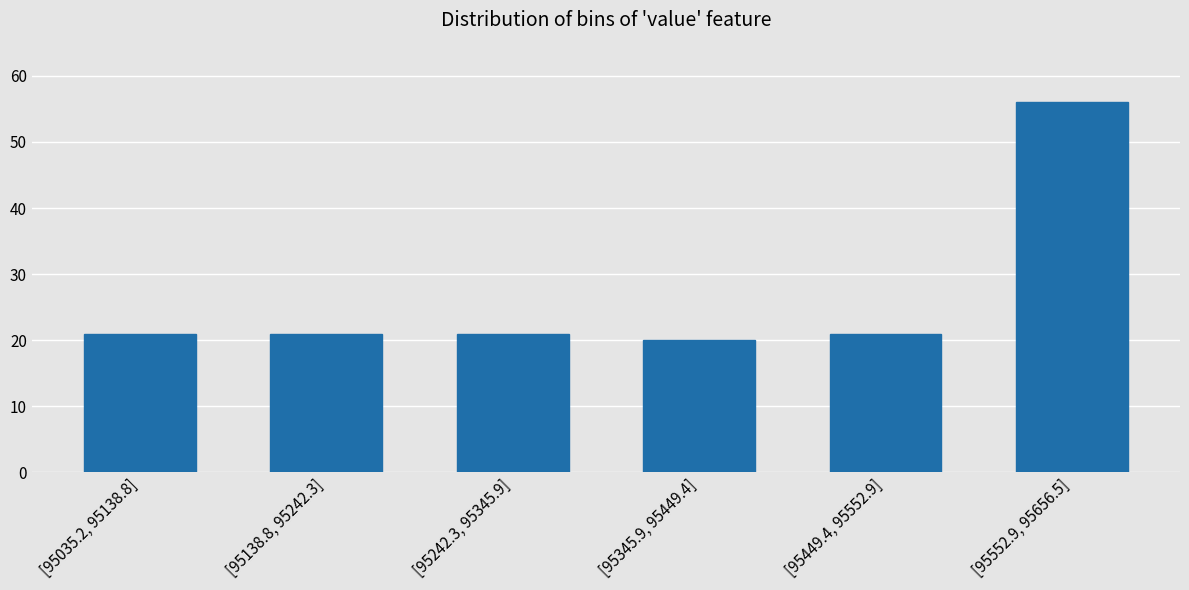

Reading right to left, extract all data points from this chart.

56	21	20	21	21	21